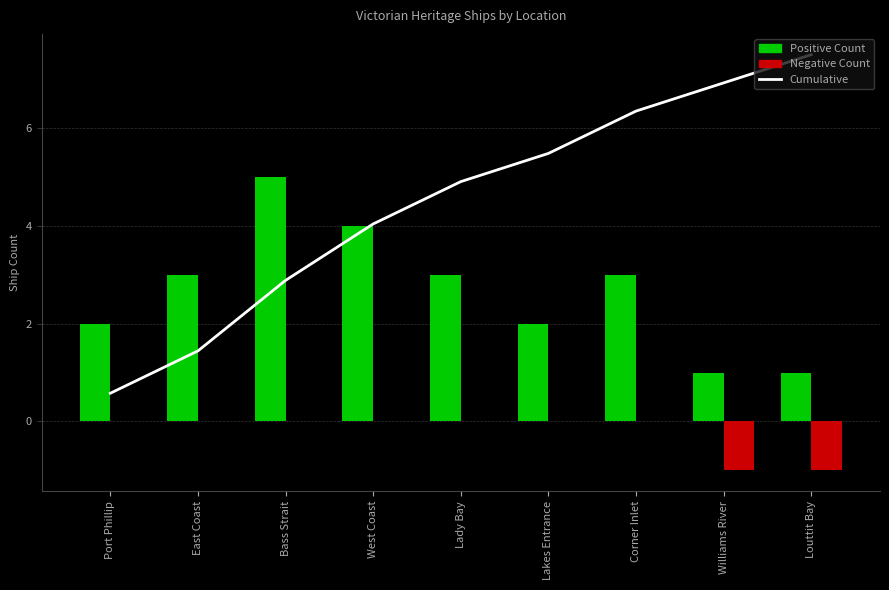

What is the spread (max minus min) of values at Williams River?

7.9